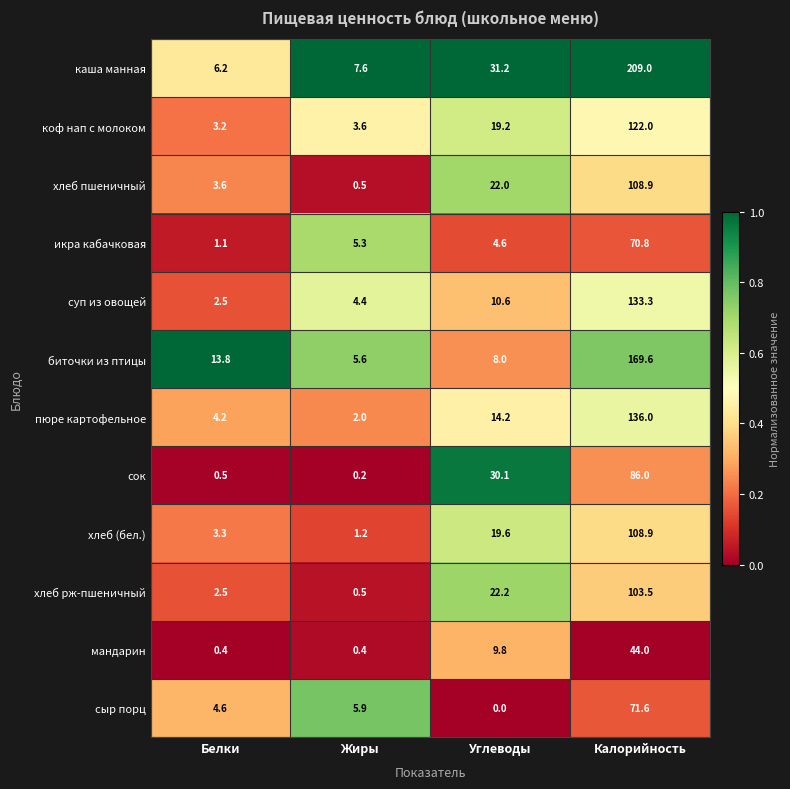

List the labels in order of пюре картофельное value, smallest first.

Жиры, Белки, Углеводы, Калорийность